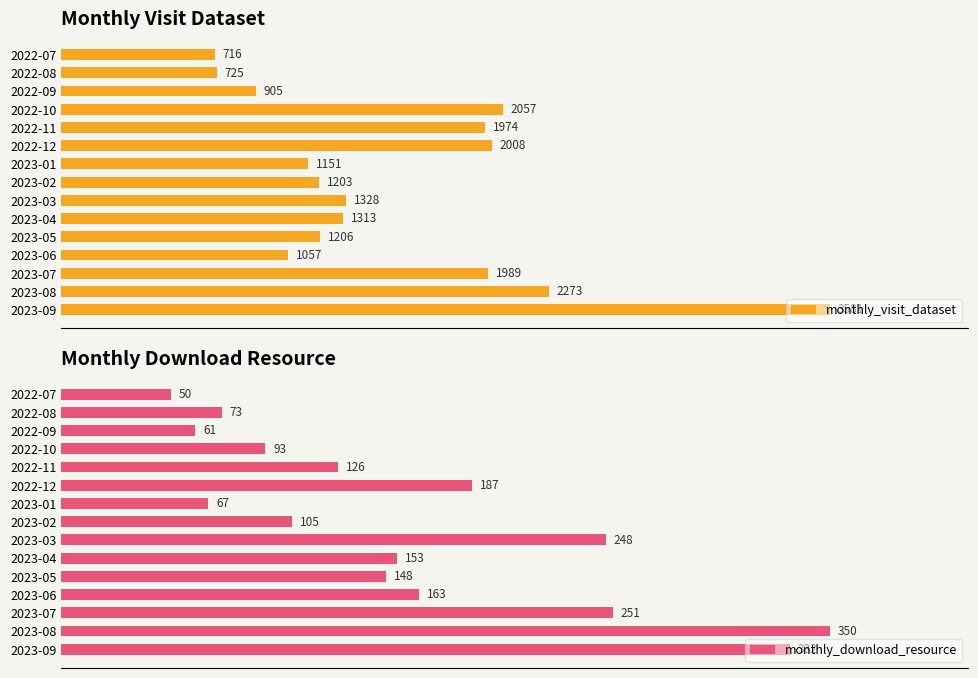

How many bars are there in total?

30